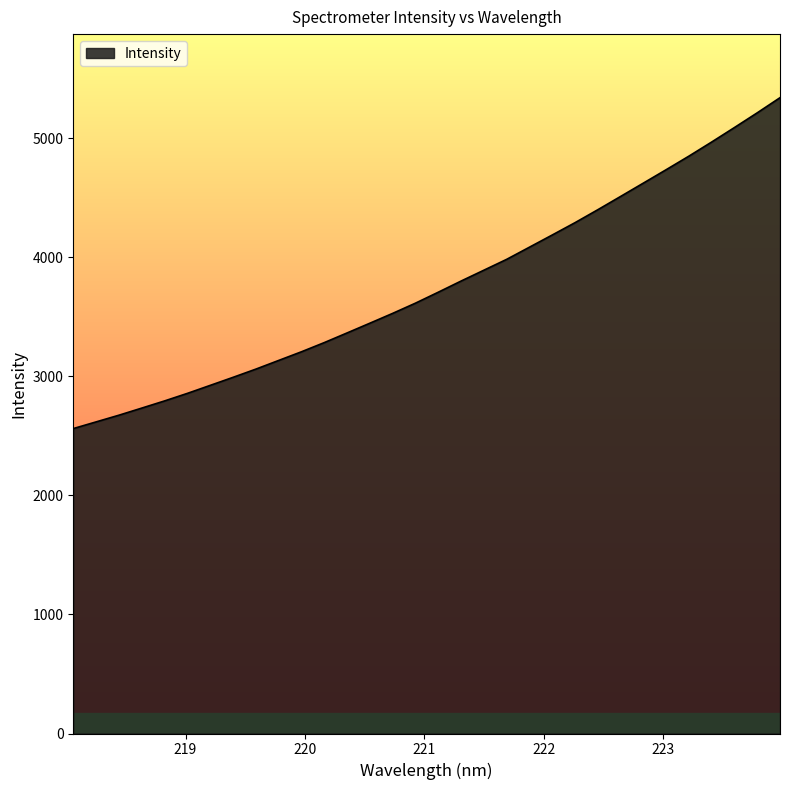

What is the difference between the maximum and minimum values?

2780.4